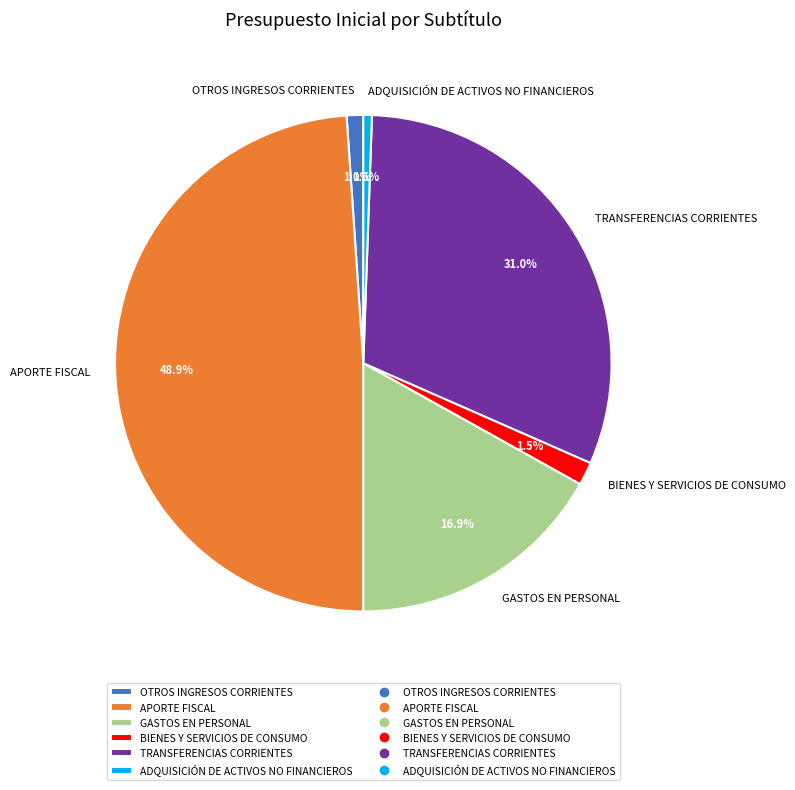

What percentage do OTROS INGRESOS CORRIENTES and TRANSFERENCIAS CORRIENTES together represent?

32.1%